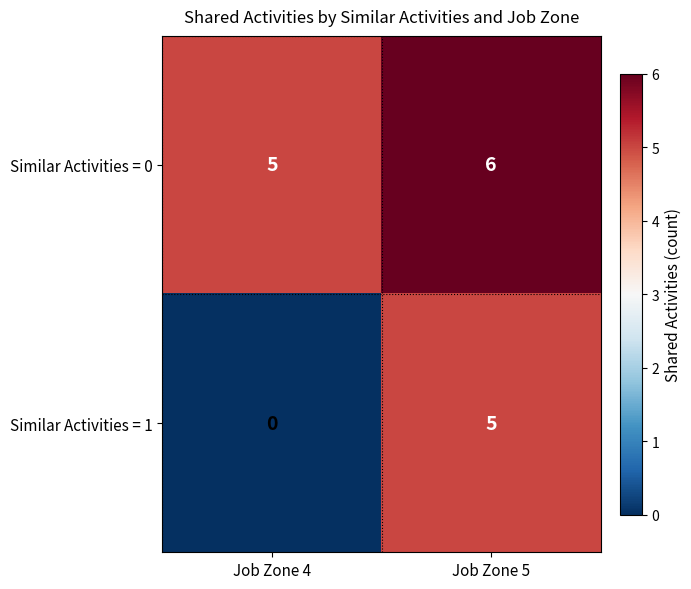

What is the difference between the maximum and minimum values in the Similar Activities = 1 series?

5